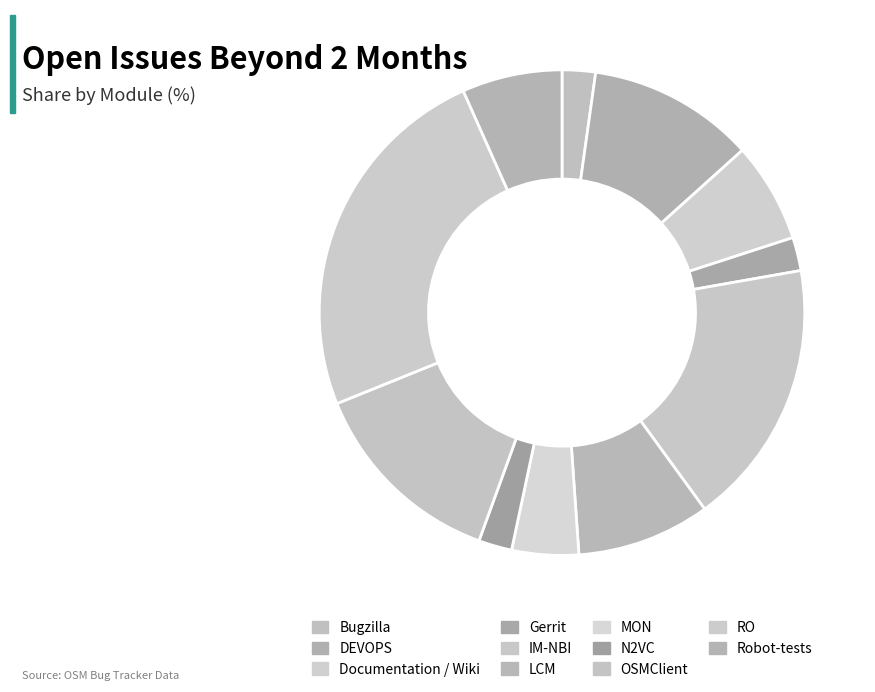

Which has a higher value, N2VC or Documentation / Wiki?

Documentation / Wiki